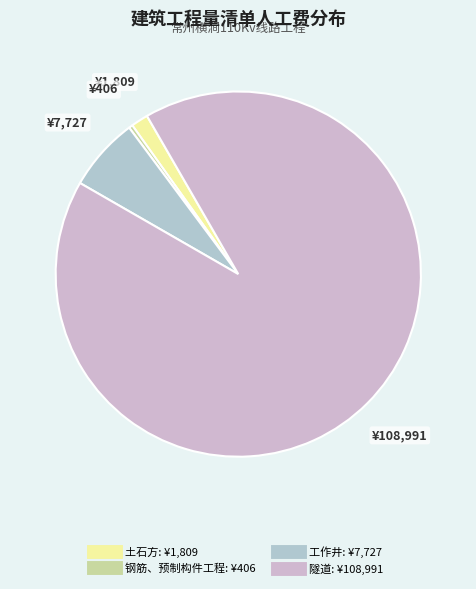

Rank the categories by value from highest to lowest.

隧道, 工作井, 土石方, 钢筋、预制构件工程